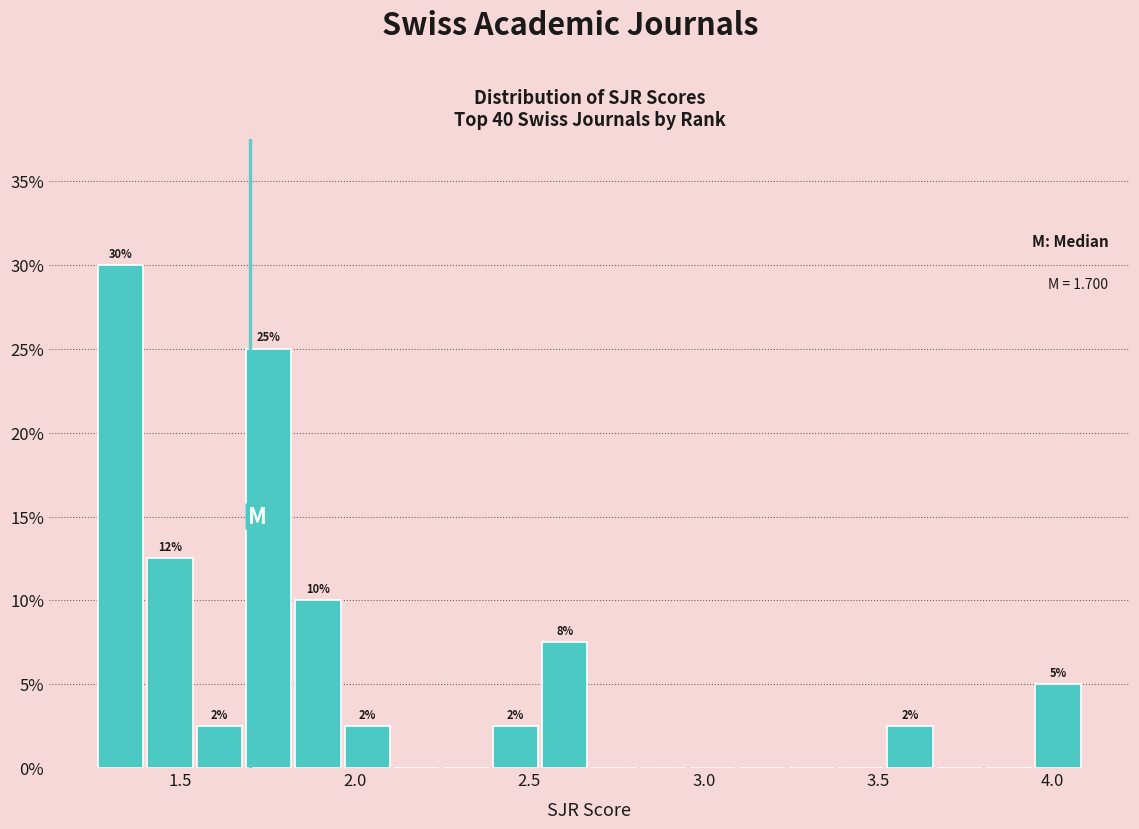

Read against the x-axis, roughly where is the centre of the tallest bar?

1.35